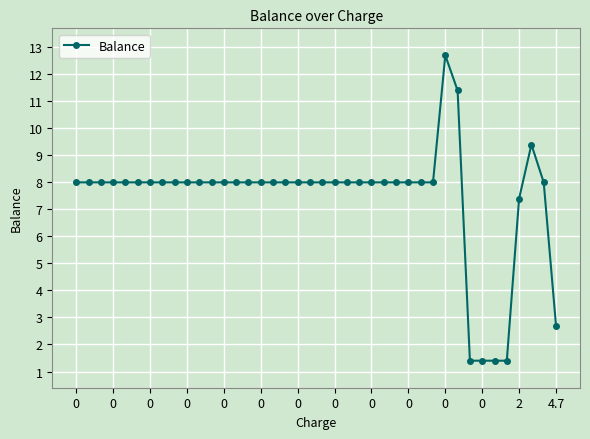

What is the greatest value displayed?

12.7